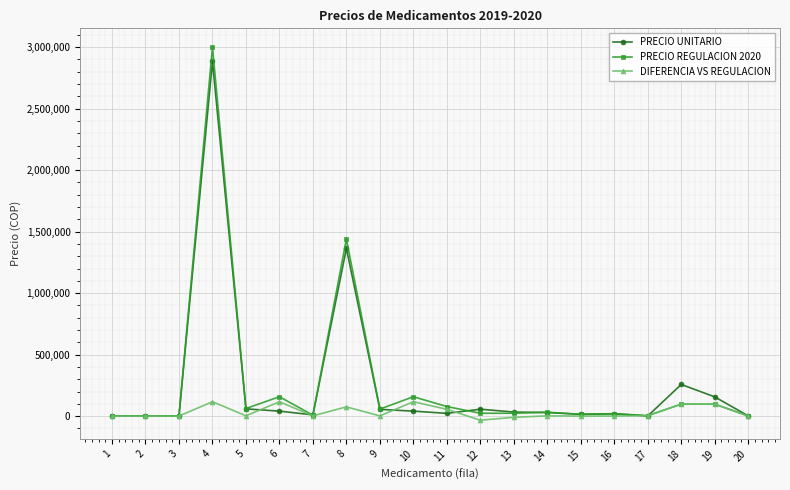

What are all the series names shown in the legend?

PRECIO UNITARIO, PRECIO REGULACION 2020, DIFERENCIA VS REGULACION